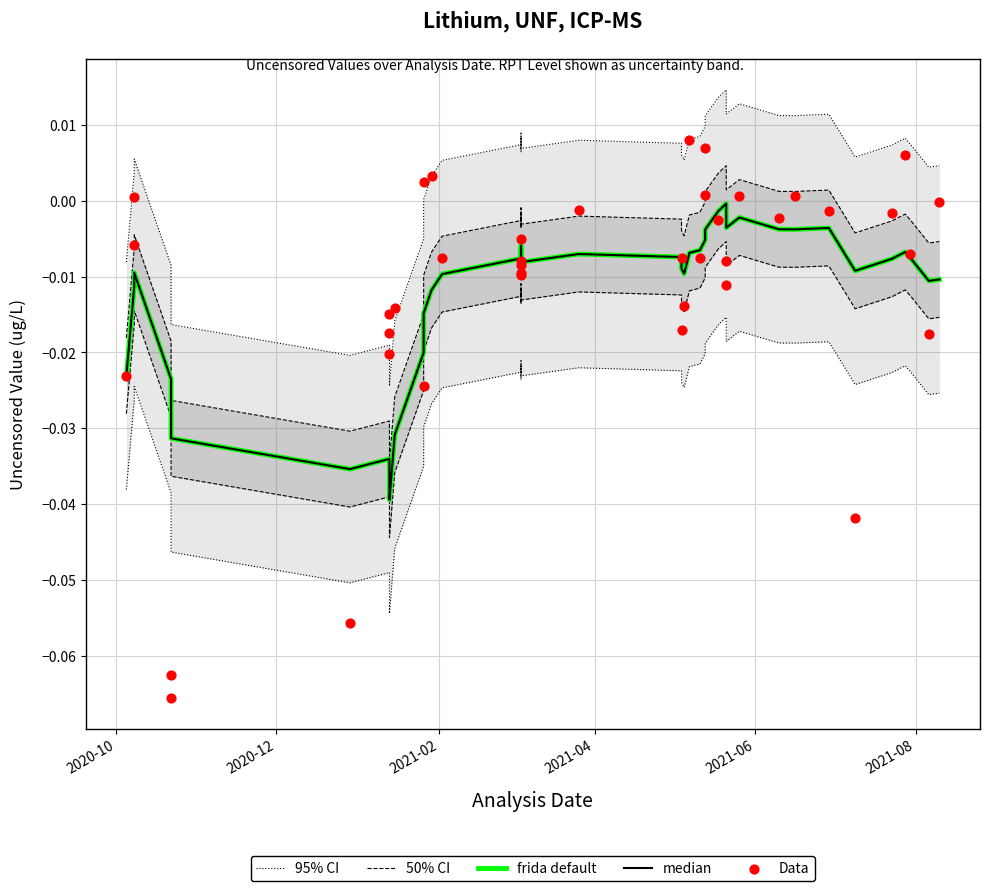

Which series has the largest total across all categories?

95% CI